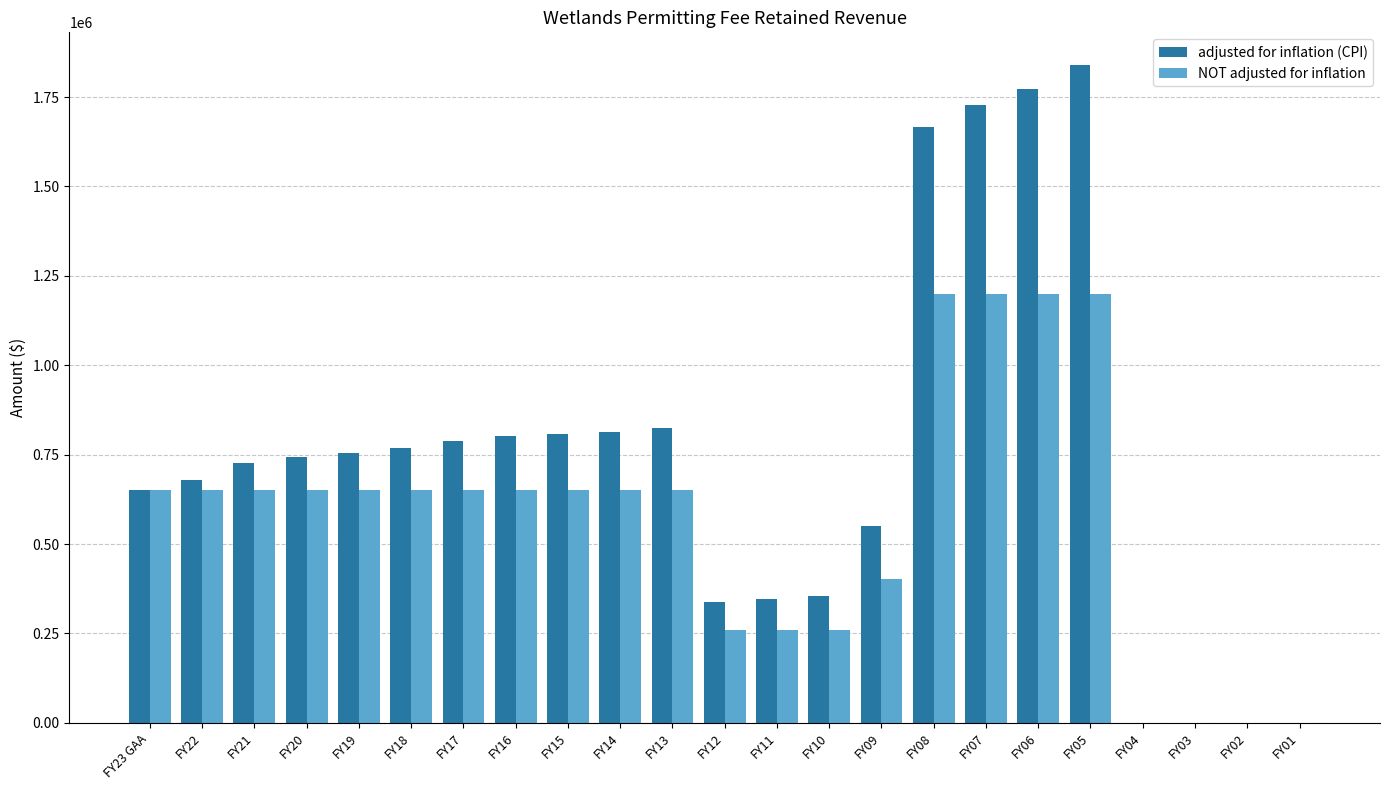

What are all the series names shown in the legend?

adjusted for inflation (CPI), NOT adjusted for inflation